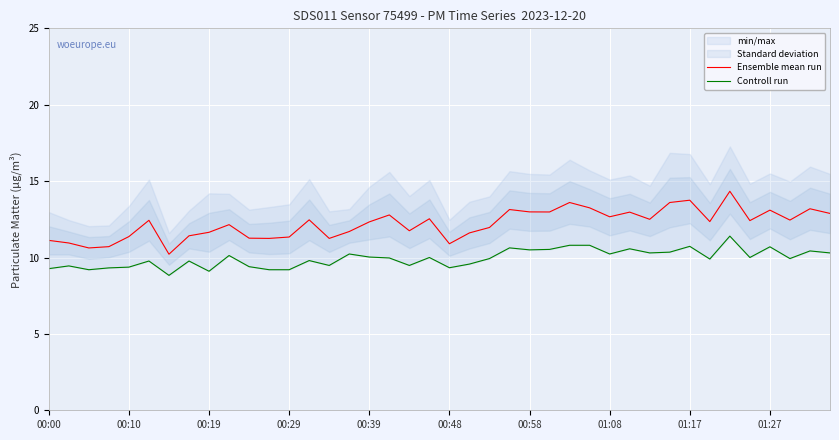

True or false: Ensemble mean run has a value of 13.8 at 01:17.

True